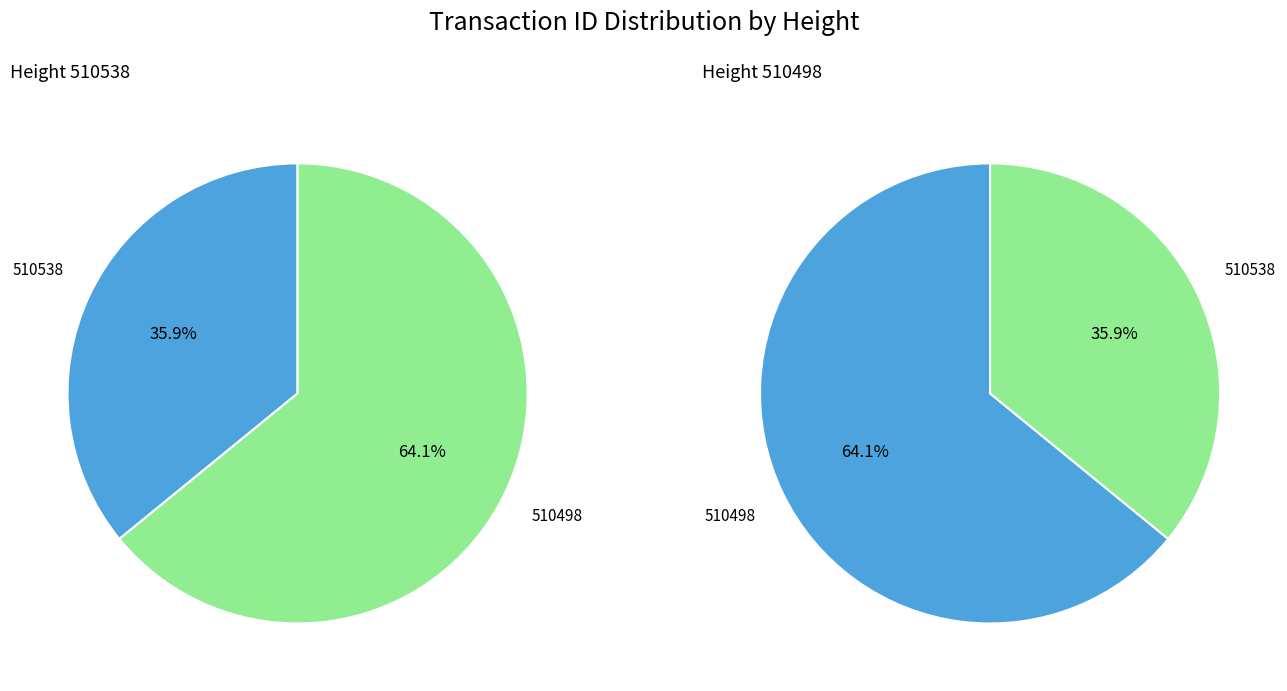

How many segments does this pie chart have?

2